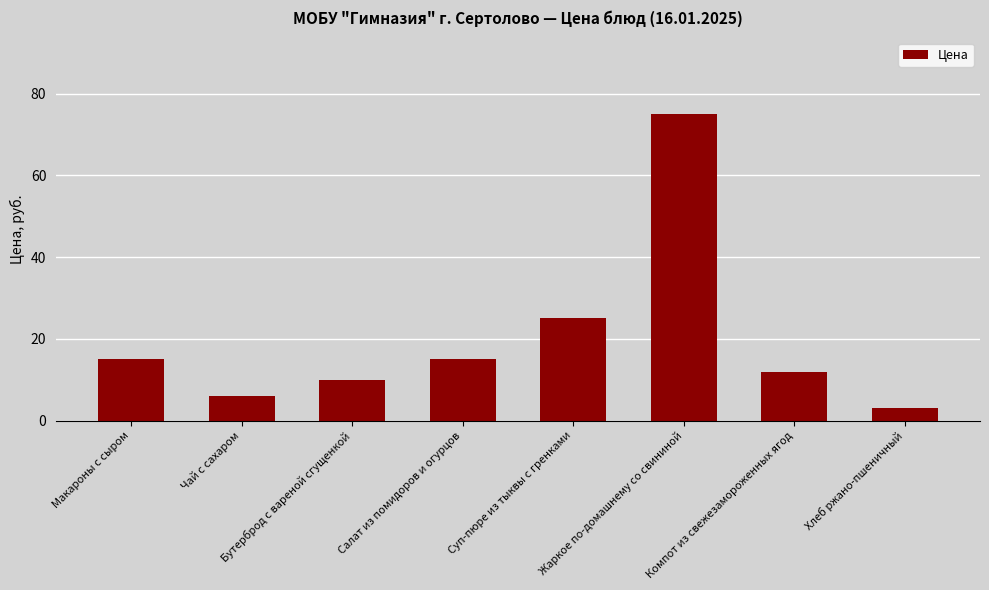

What is the sum of all values?

161